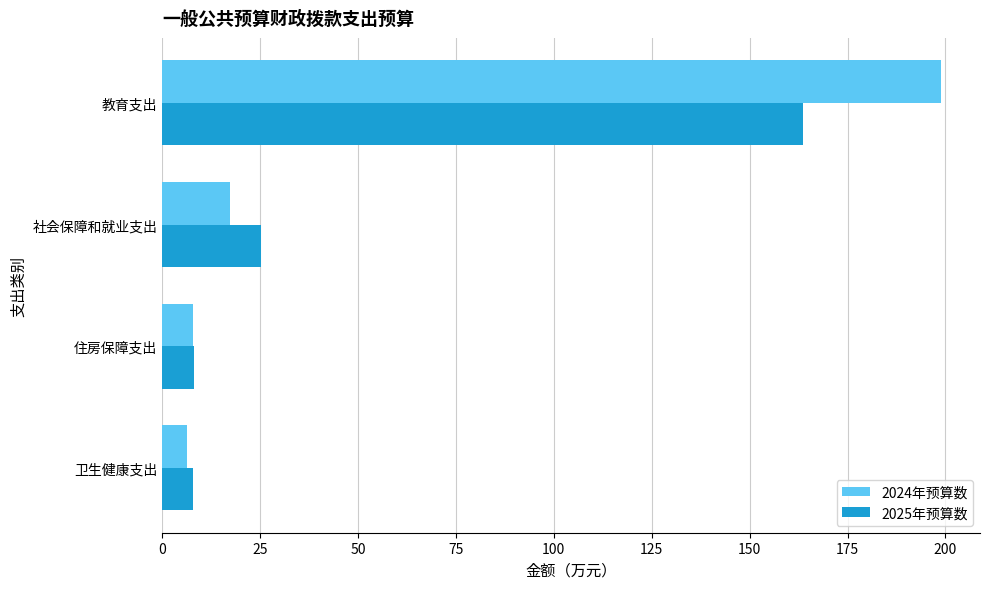

What is the difference between the maximum and minimum values in the 2024年预算数 series?

192.6